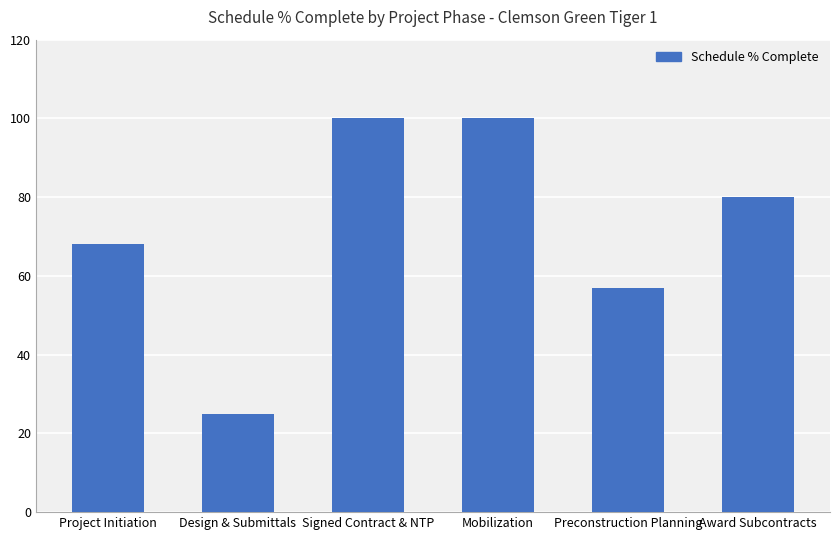

Reading left to right, transcribe all the data shown in this chart.

68	25	100	100	57	80